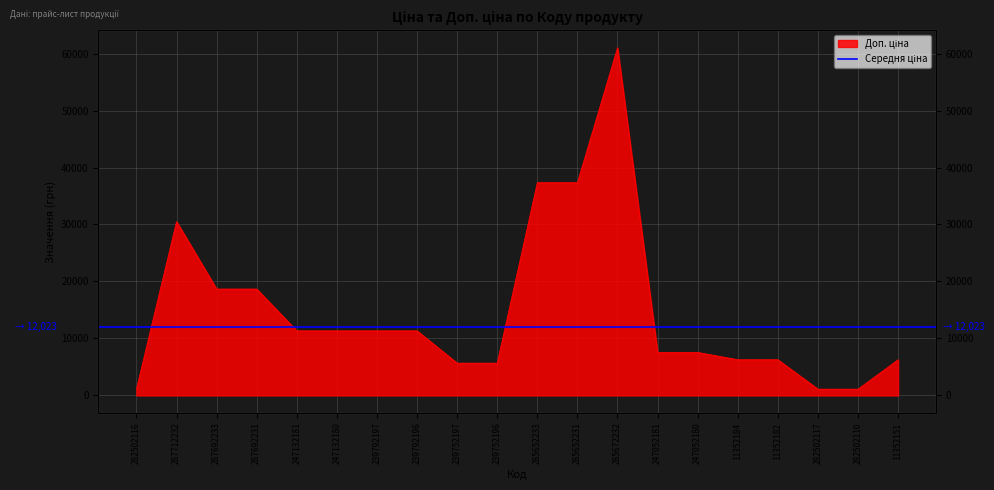

Is it true that the value at 239792197 is 15708.4?

False